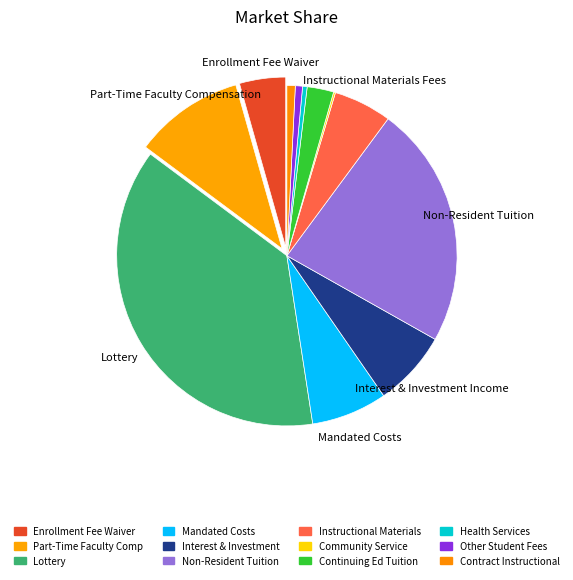

What is the largest slice in the pie chart?

Lottery